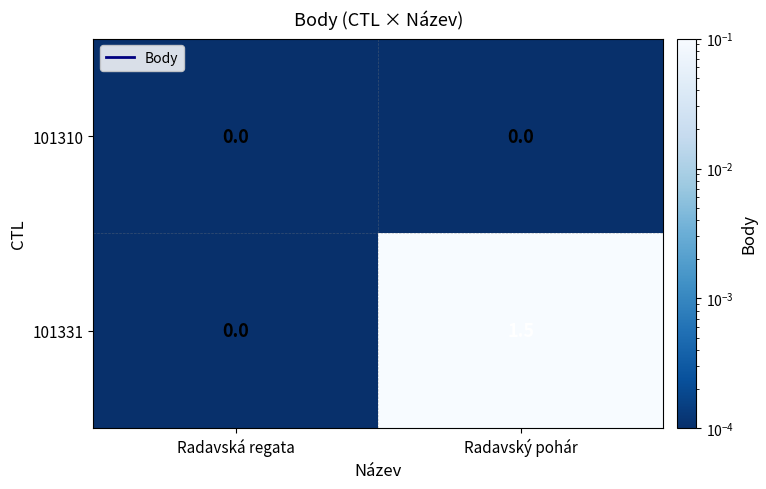

At which category does the chart reach its peak across all series?

Radavský pohár